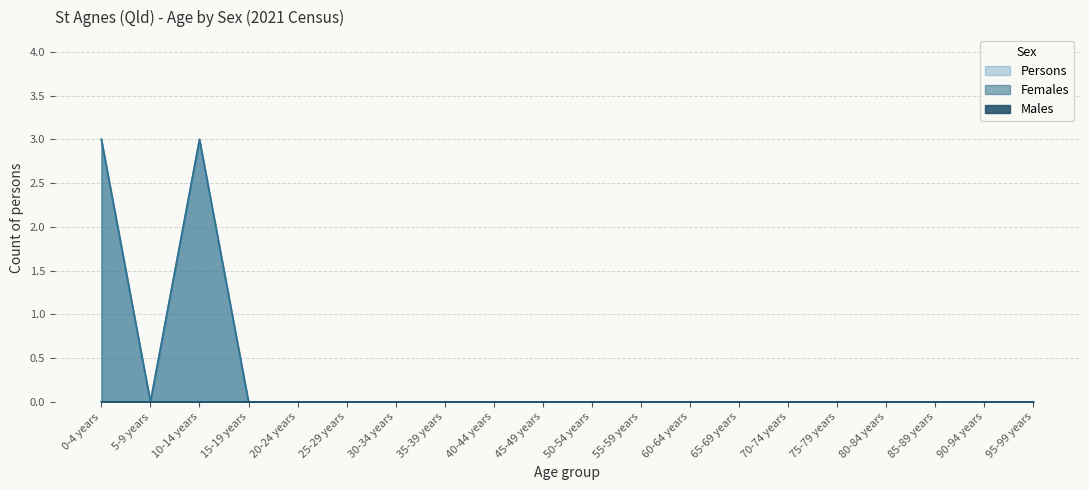

Reading left to right, list all the values displayed in this chart.

Females: 0-4 years=3	5-9 years=0	10-14 years=3	15-19 years=0	20-24 years=0	25-29 years=0	30-34 years=0	35-39 years=0	40-44 years=0	45-49 years=0	50-54 years=0	55-59 years=0	60-64 years=0	65-69 years=0	70-74 years=0	75-79 years=0	80-84 years=0	85-89 years=0	90-94 years=0	95-99 years=0
Persons: 0-4 years=3	5-9 years=0	10-14 years=3	15-19 years=0	20-24 years=0	25-29 years=0	30-34 years=0	35-39 years=0	40-44 years=0	45-49 years=0	50-54 years=0	55-59 years=0	60-64 years=0	65-69 years=0	70-74 years=0	75-79 years=0	80-84 years=0	85-89 years=0	90-94 years=0	95-99 years=0